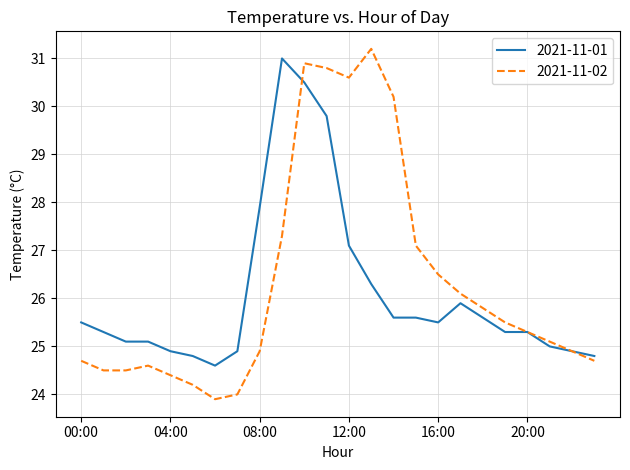

Which series has the widest spread of values?

2021-11-02